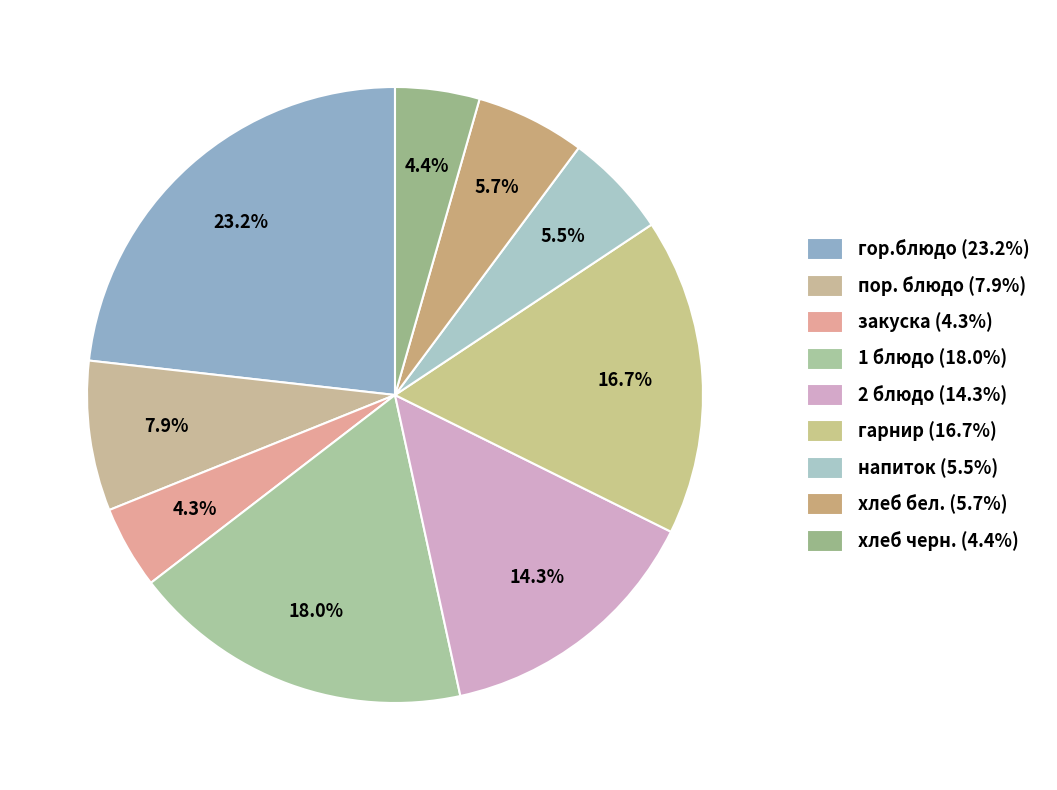

What percentage is the гарнир slice, to the nearest percent?

17%